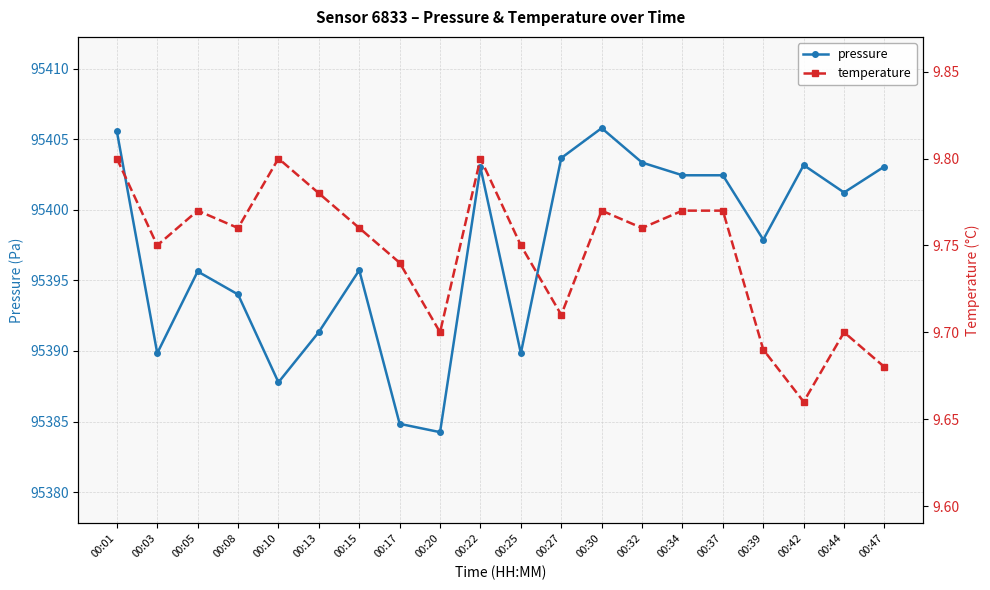

True or false: pressure and temperature intersect in this chart.

False